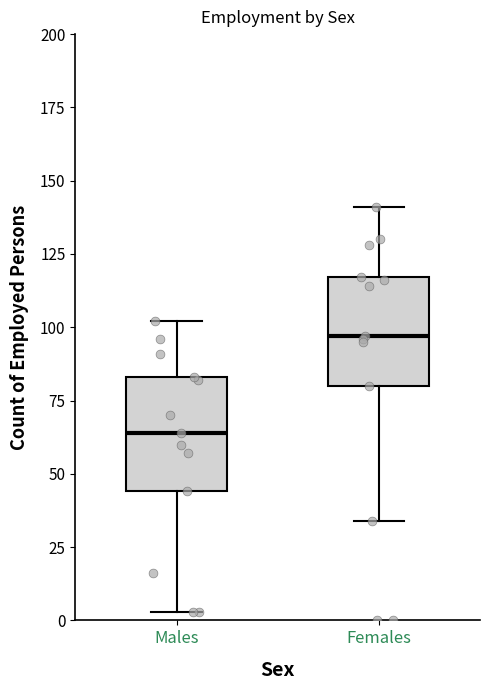

Reading left to right, transcribe this box plot: for each box, give where its median line is, the range the box spans, and where its two whiskers end, as read against the y-axis. The values are not printed on the chart, so give them approximately, as read against the axis.

Males: median 65, box 45 to 85, whiskers 5 to 100
Females: median 95, box 80 to 115, whiskers 35 to 140